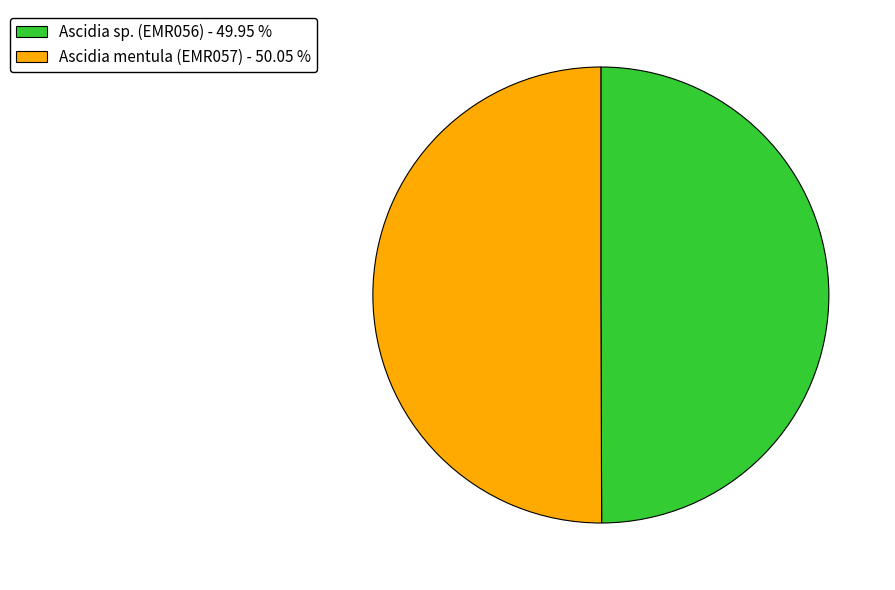

Combined, do Ascidia mentula (EMR057) - 50.05 % and Ascidia sp. (EMR056) - 49.95 % account for over 50%?

Yes